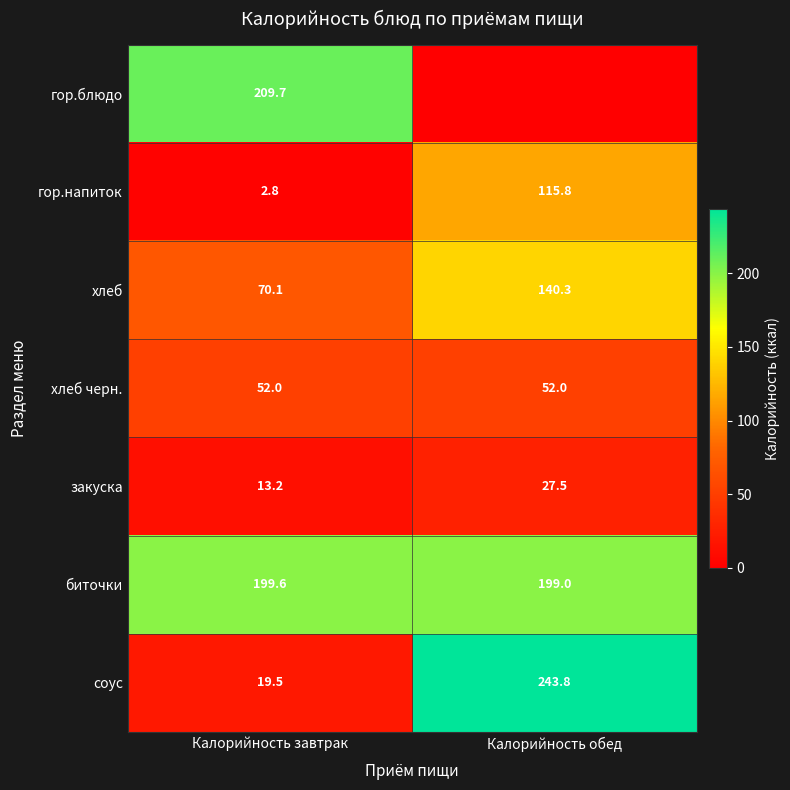

At which label does соус first exceed 243?

Калорийность обед